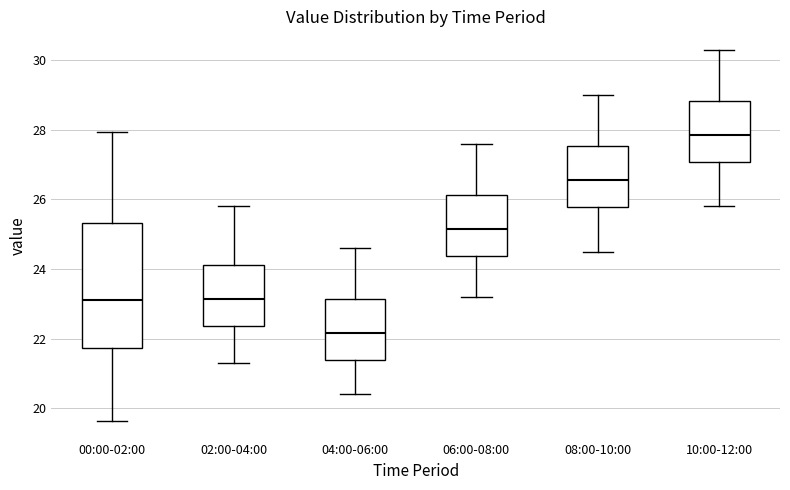

Reading left to right, read every box against the y-axis: the position of its median line, the range the box covers, and the ends of its whiskers. The values are not printed on the chart, so give them approximately, as read against the axis.

00:00-02:00: median 23.2, box 21.8 to 25.4, whiskers 19.6 to 28.0
02:00-04:00: median 23.2, box 22.4 to 24.2, whiskers 21.4 to 25.8
04:00-06:00: median 22.2, box 21.4 to 23.2, whiskers 20.4 to 24.6
06:00-08:00: median 25.2, box 24.4 to 26.2, whiskers 23.2 to 27.6
08:00-10:00: median 26.6, box 25.8 to 27.6, whiskers 24.6 to 29.0
10:00-12:00: median 27.8, box 27.0 to 28.8, whiskers 25.8 to 30.4